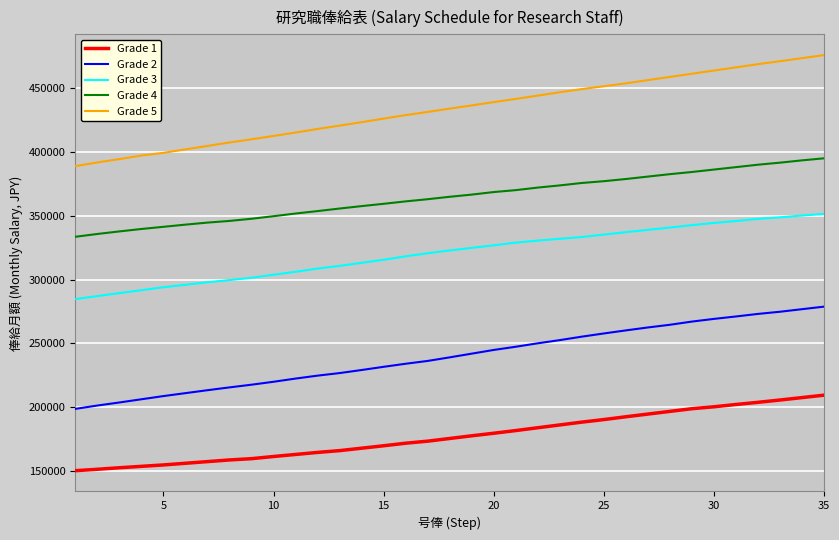

What are all the series names shown in the legend?

Grade 1, Grade 2, Grade 3, Grade 4, Grade 5